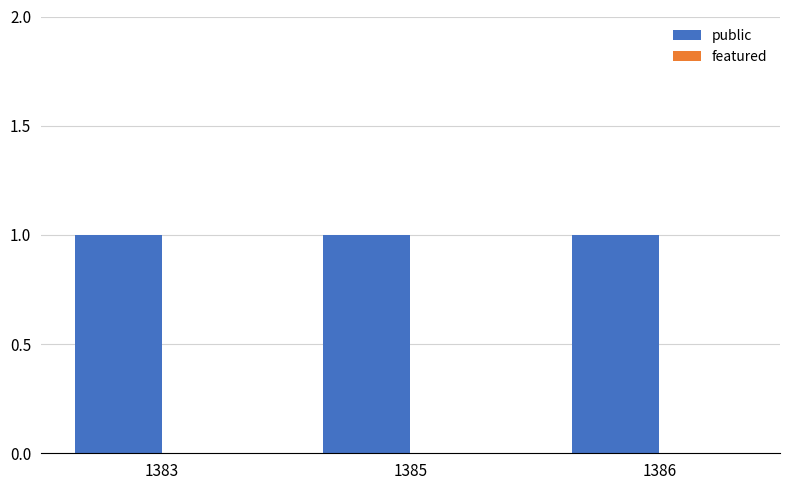

True or false: public has a value of 0 at 1385.

False